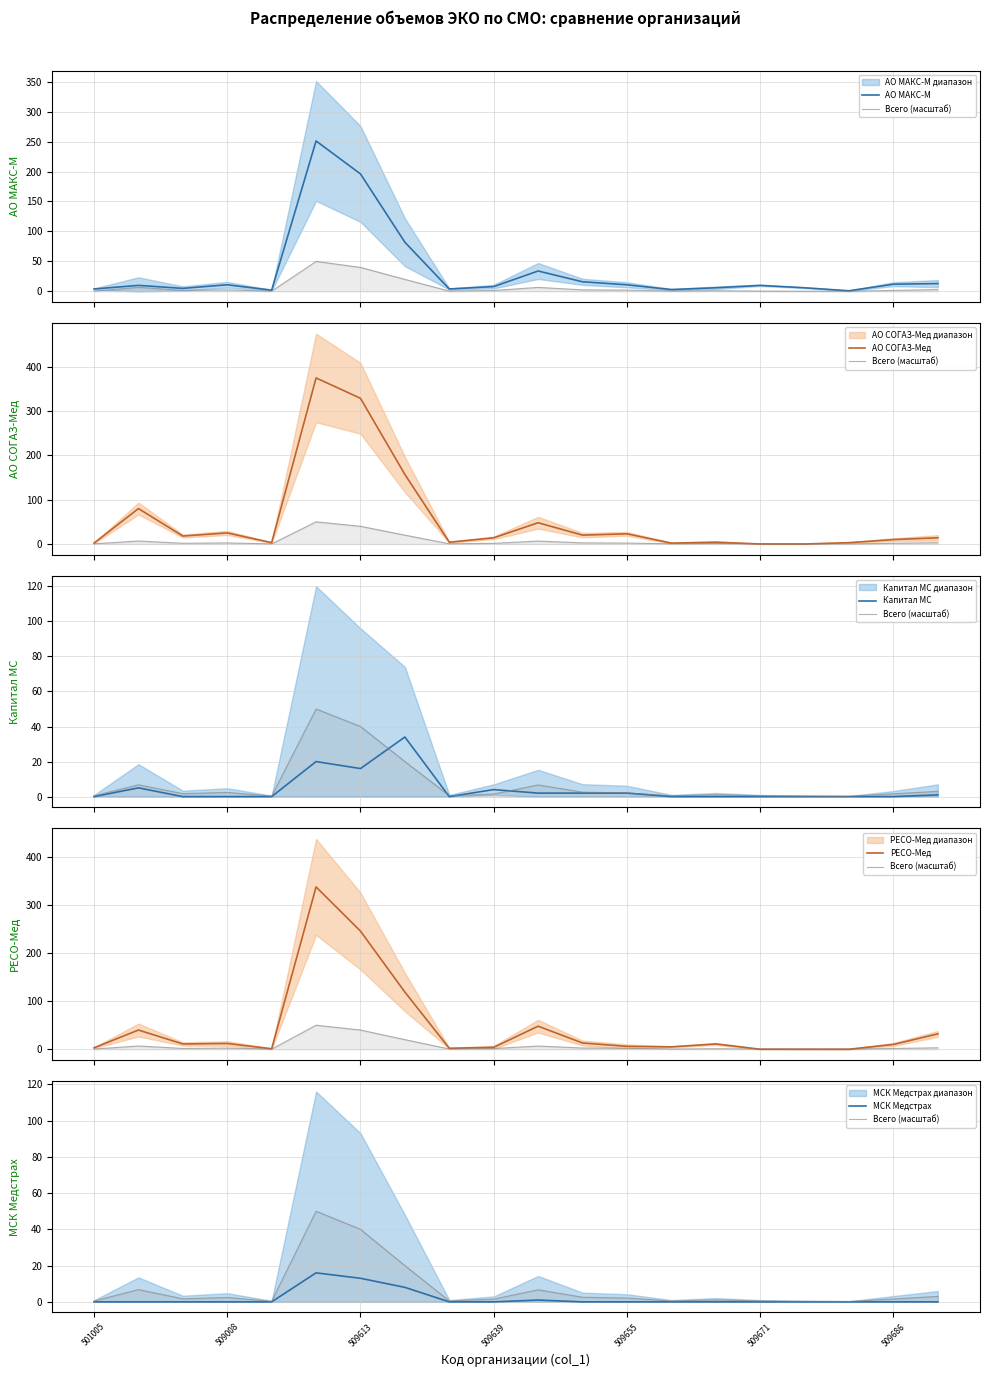

What is the spread (max minus min) of values at 8?

4.0